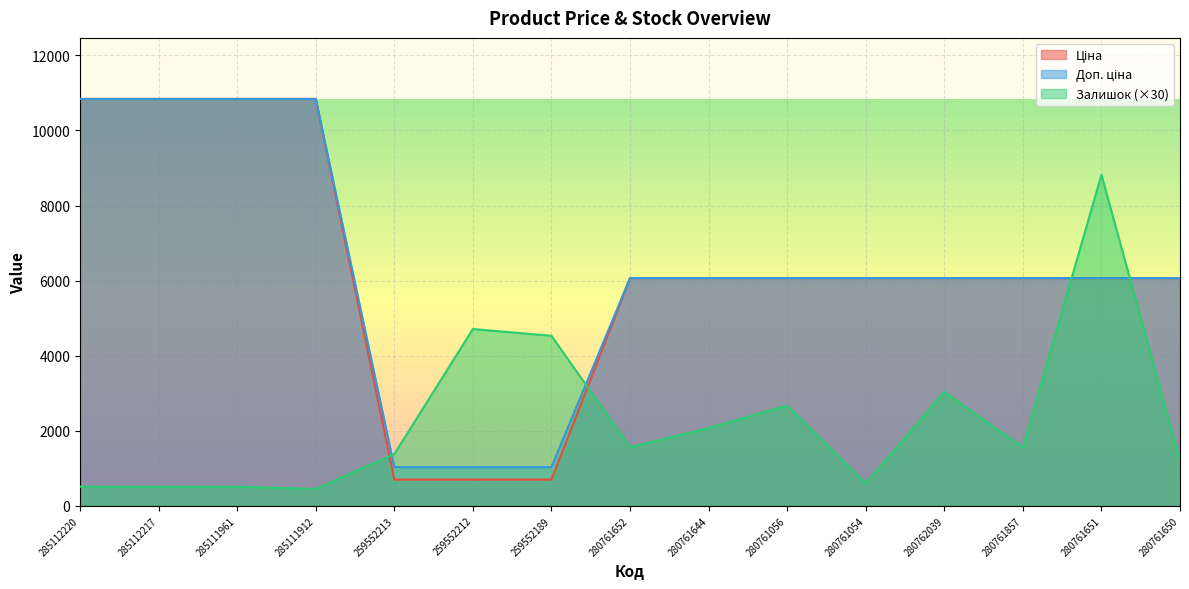

Rank the series at 280761651 from lowest to highest value.

Ціна, Доп. ціна, Залишок